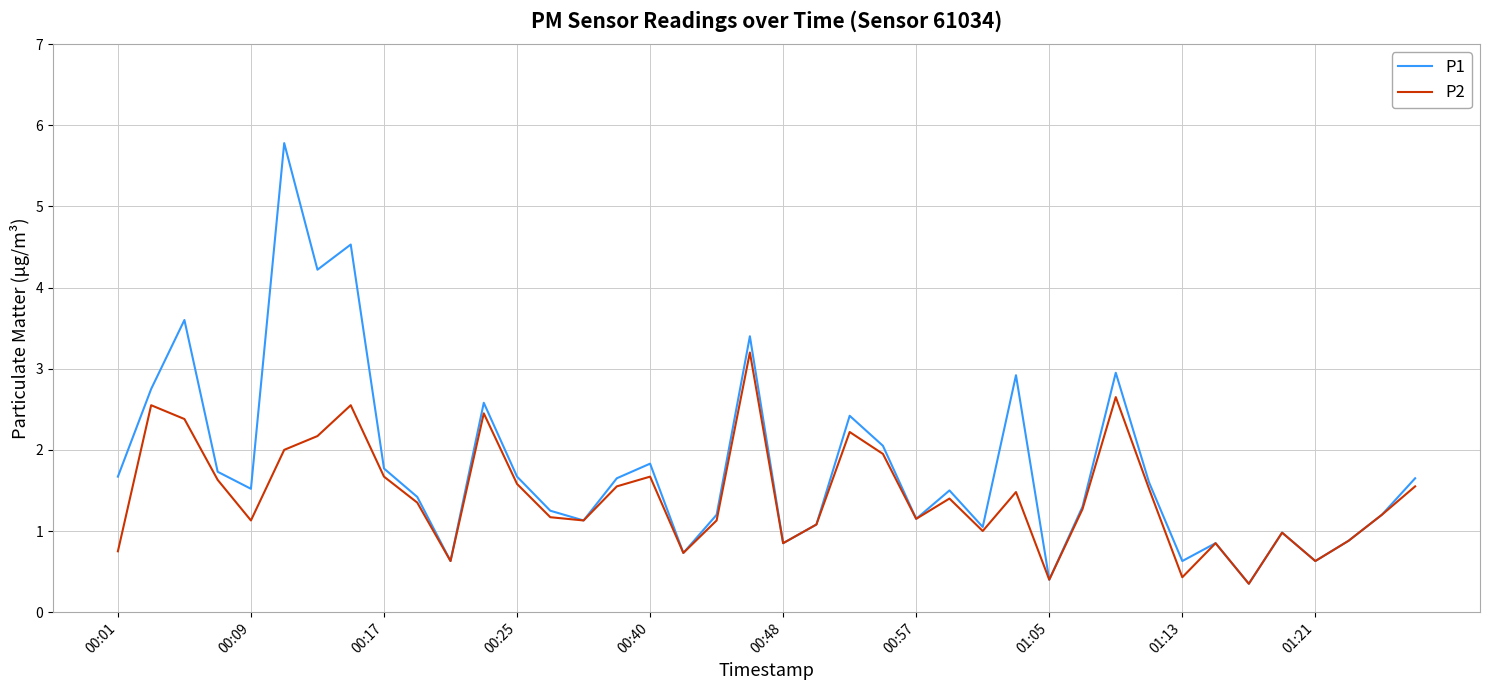

Which series has the largest range (max minus min)?

P1